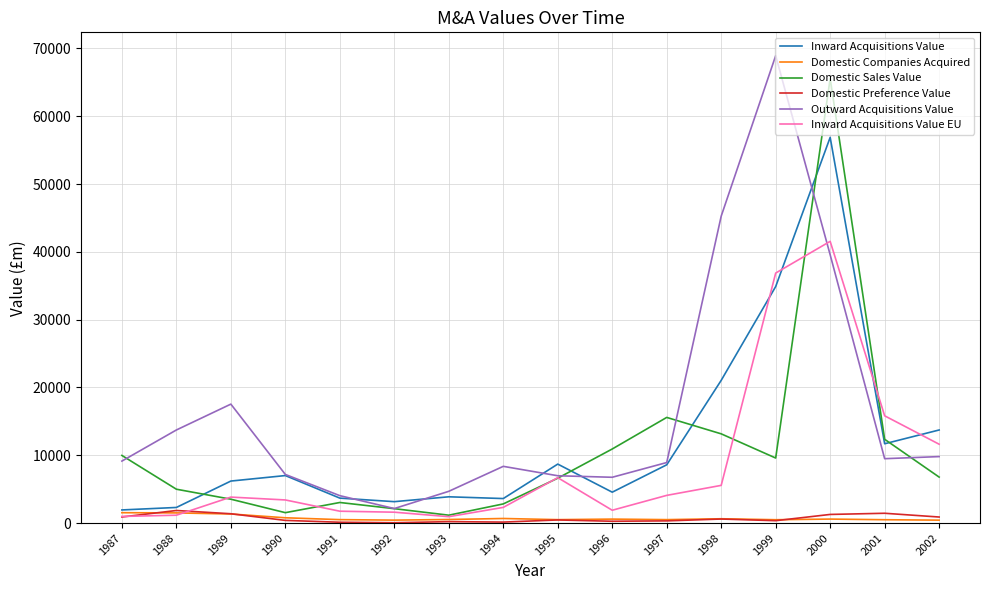

Between 1992 and 2000, which series saw the biggest shift?

Domestic Sales Value